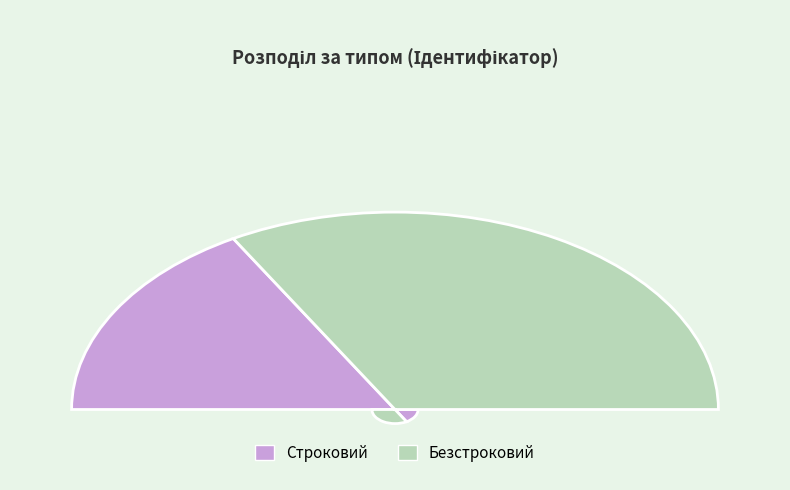

Is it true that Строковий is 25% of the pie?

False